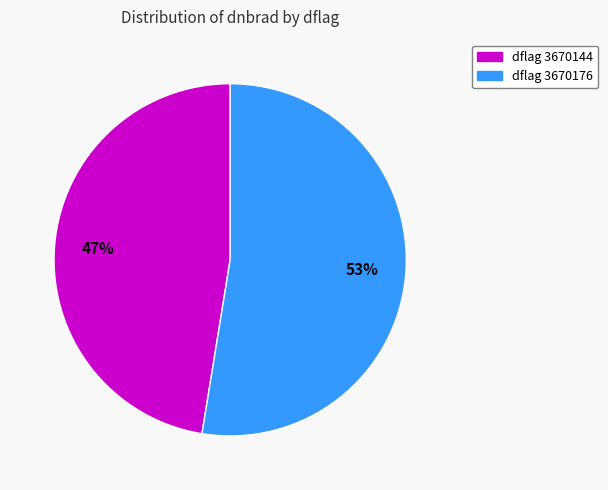

Does any single category account for the majority?

Yes